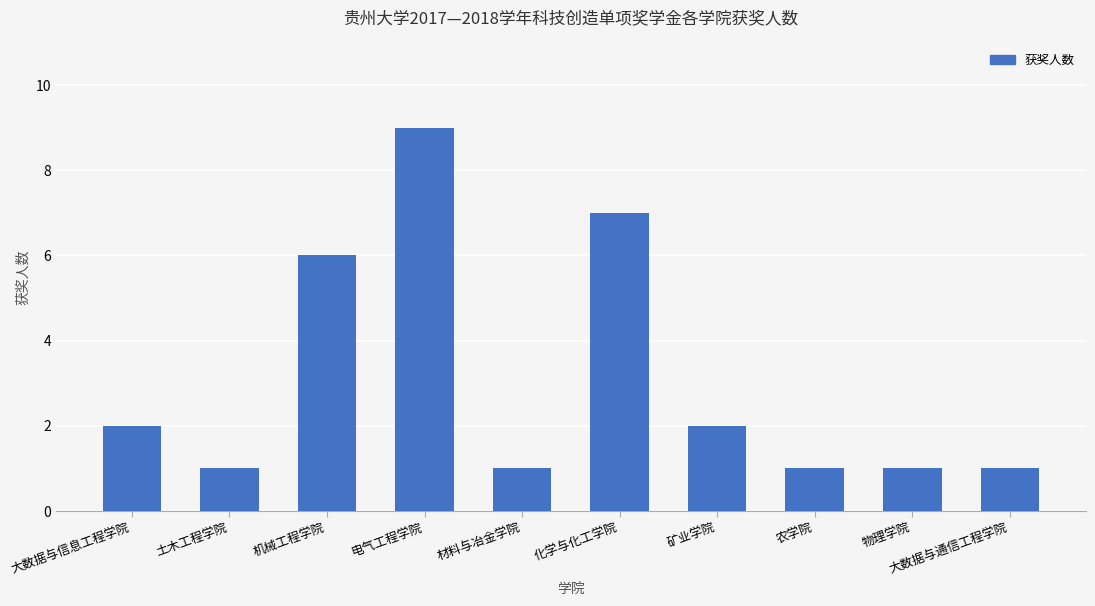

Reading left to right, transcribe all the data shown in this chart.

2	1	6	9	1	7	2	1	1	1